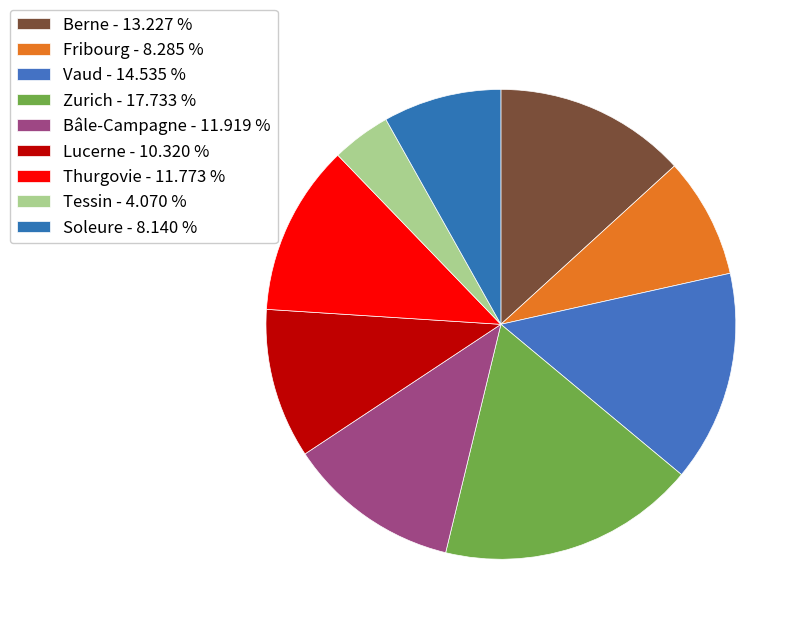

Count the number of slices in the pie.

9